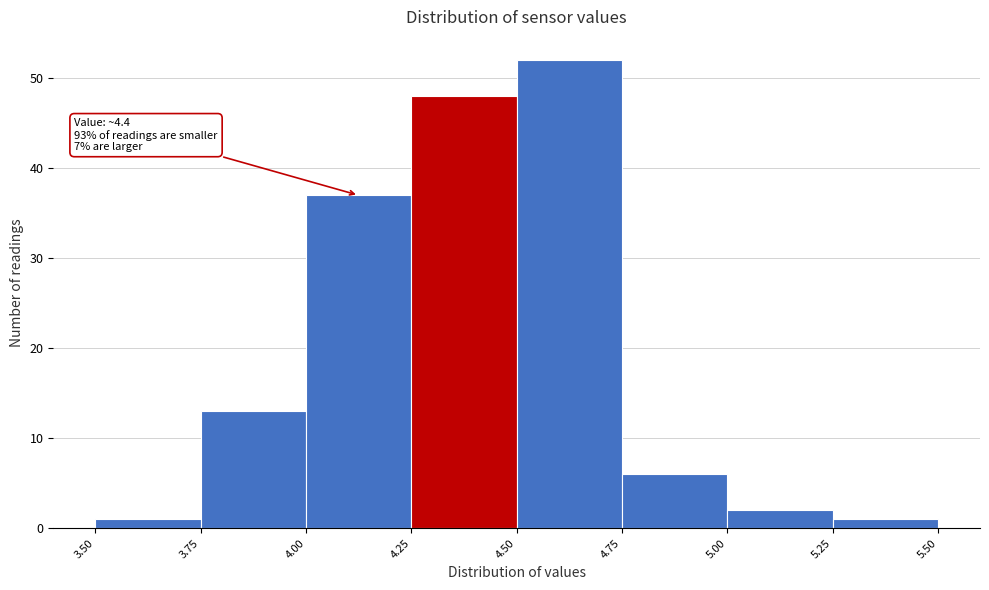

Over which range of the x-axis is the bar tallest?

4.50 to 4.75